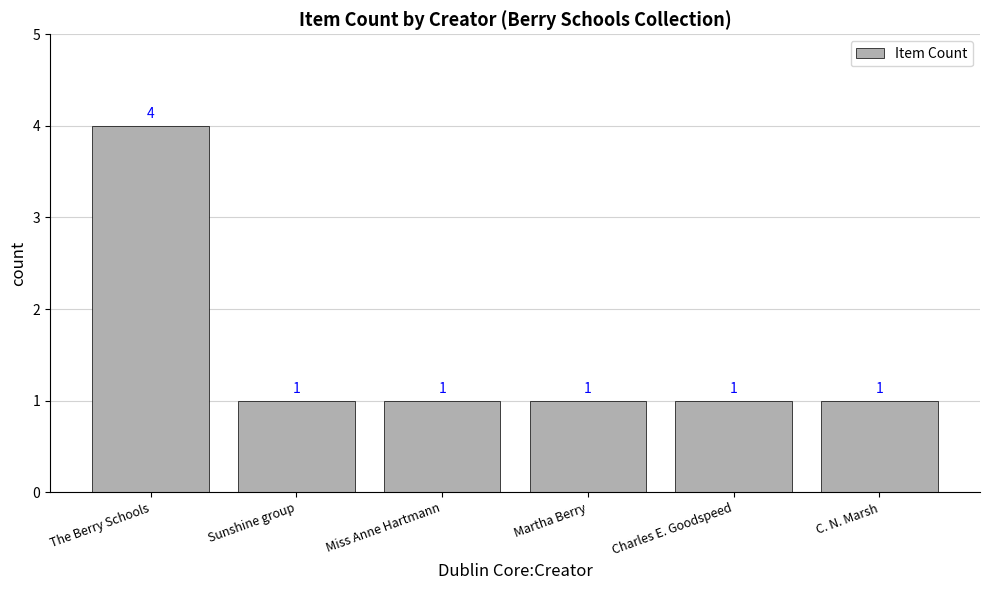

Are the bars horizontal?

No